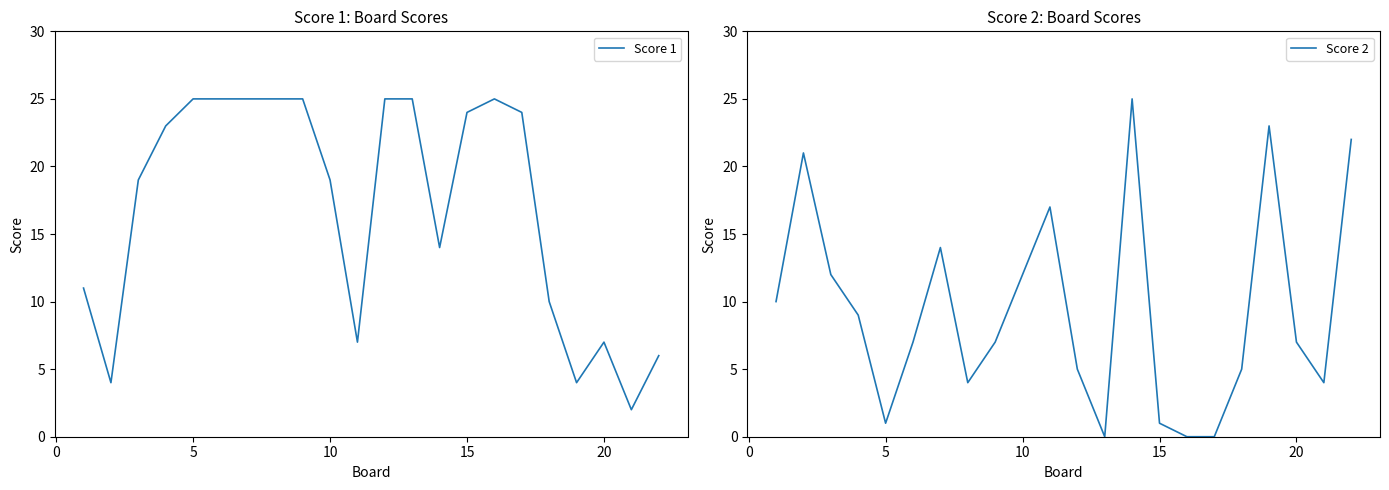

How many lines are shown in the chart?

2